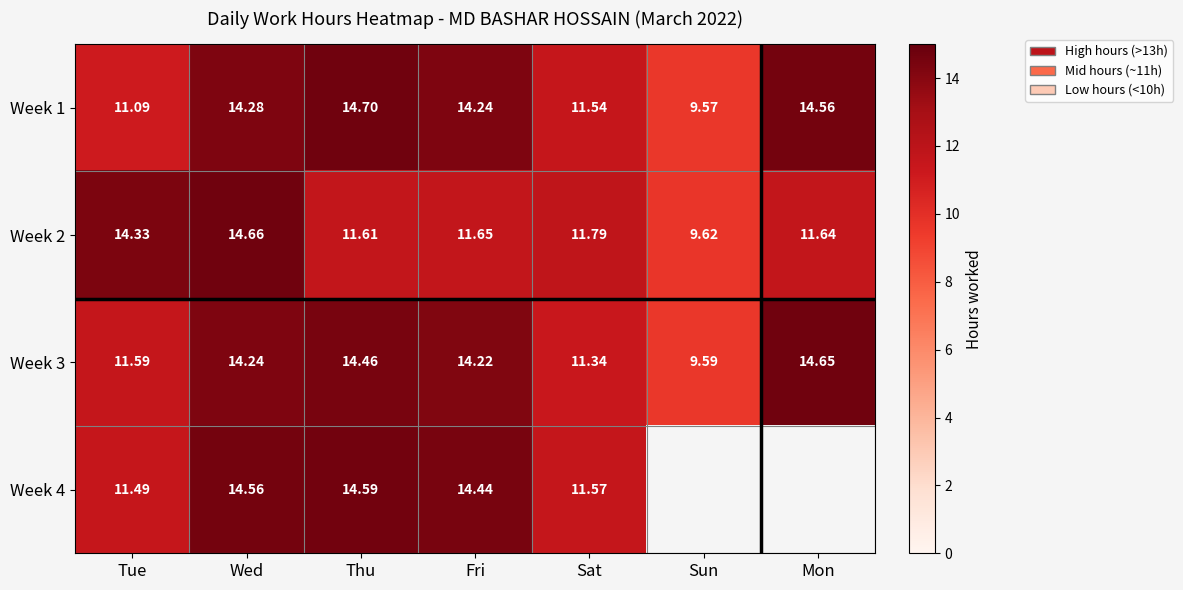

At which category is the sum across all series the highest?

Wed